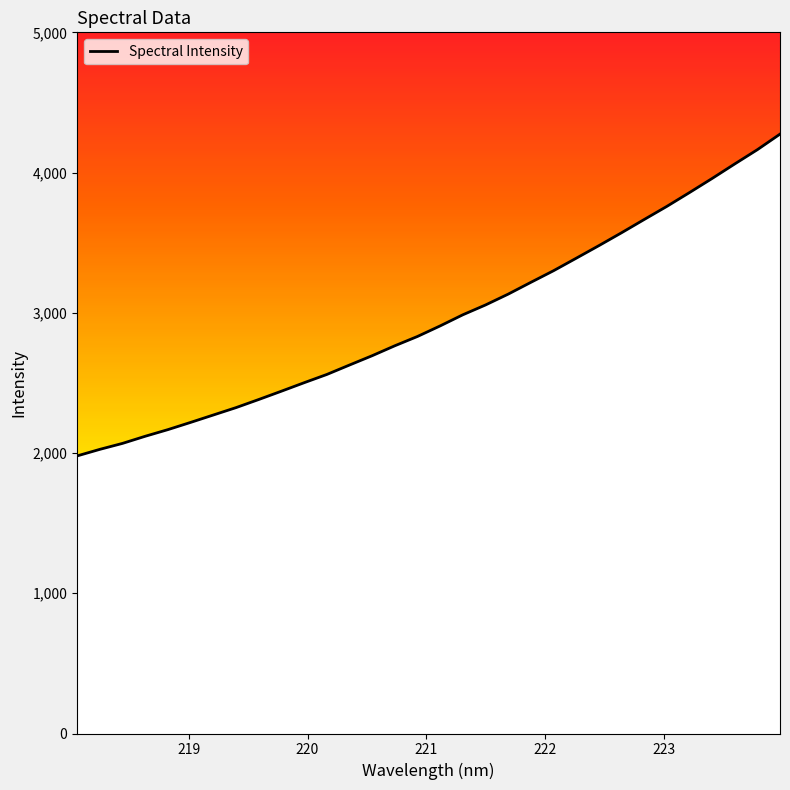

What is the difference between the maximum and minimum values?

2294.7